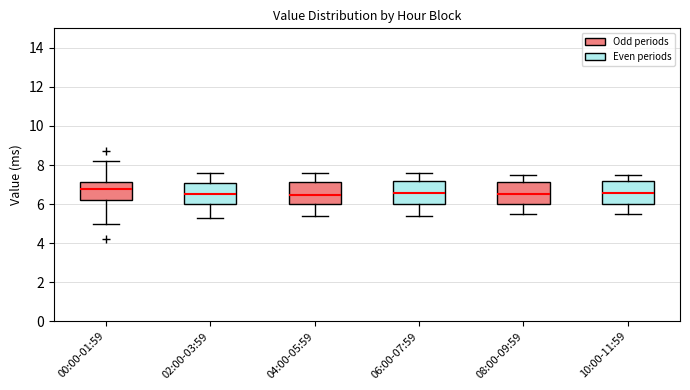

Reading left to right, transcribe this box plot: for each box, give where its median line is, the range the box spans, and where its two whiskers end, as read against the y-axis. The values are not printed on the chart, so give them approximately, as read against the axis.

00:00-01:59: median 6.8, box 6.2 to 7.2, whiskers 5.0 to 8.2
02:00-03:59: median 6.6, box 6.0 to 7.2, whiskers 5.4 to 7.6
04:00-05:59: median 6.4, box 6.0 to 7.2, whiskers 5.4 to 7.6
06:00-07:59: median 6.6, box 6.0 to 7.2, whiskers 5.4 to 7.6
08:00-09:59: median 6.6, box 6.0 to 7.2, whiskers 5.6 to 7.6
10:00-11:59: median 6.6, box 6.0 to 7.2, whiskers 5.6 to 7.6